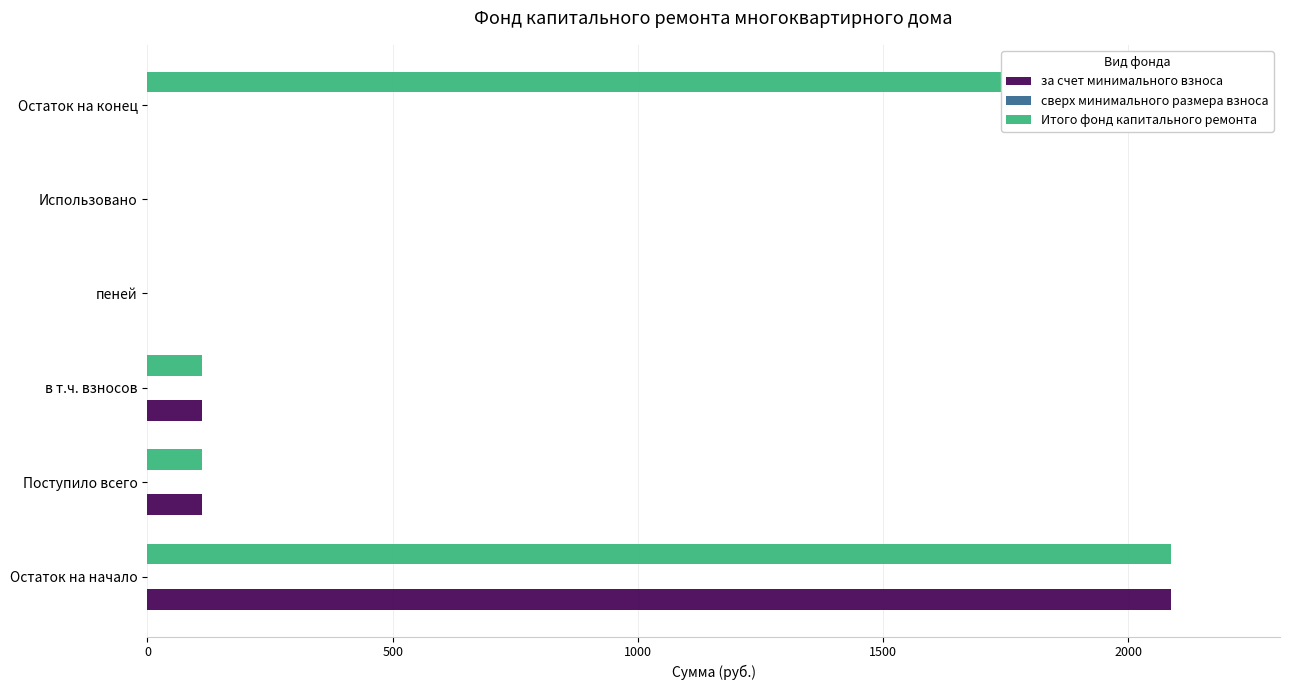

What is the difference between the maximum and minimum values in the Итого фонд капитального ремонта series?

2199.2